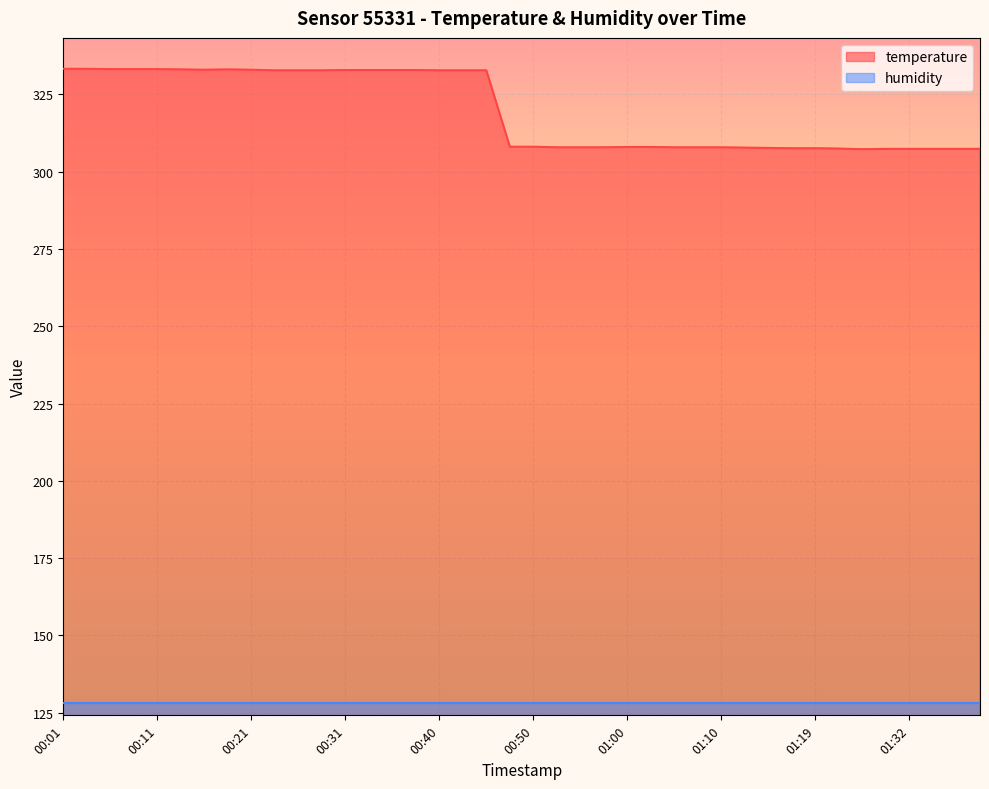

At which category does the data reach its first local peak?

00:18